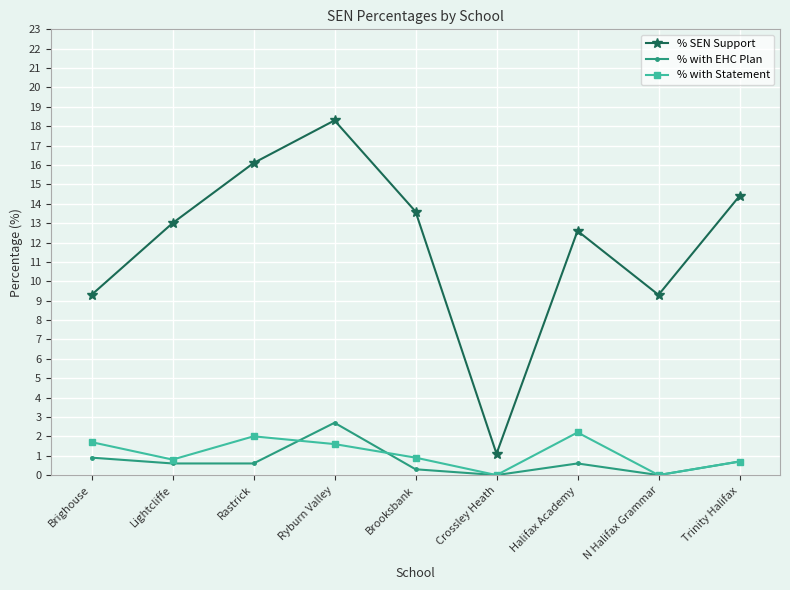

True or false: % with EHC Plan and % with Statement cross at least once.

True